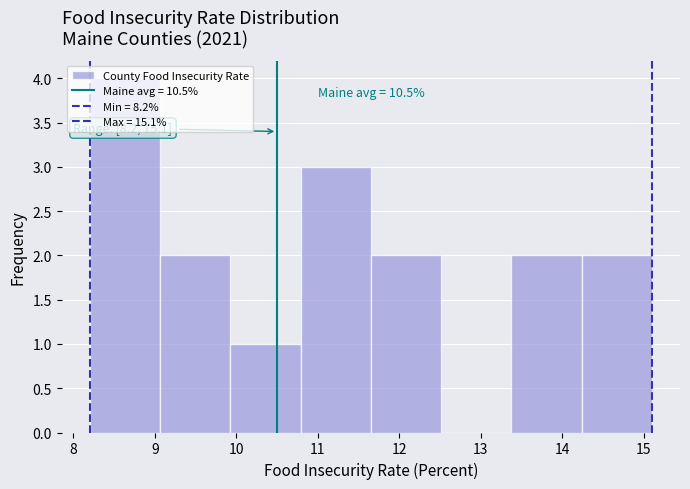

Over which range of the x-axis is the bar tallest?

8.2 to 9.1